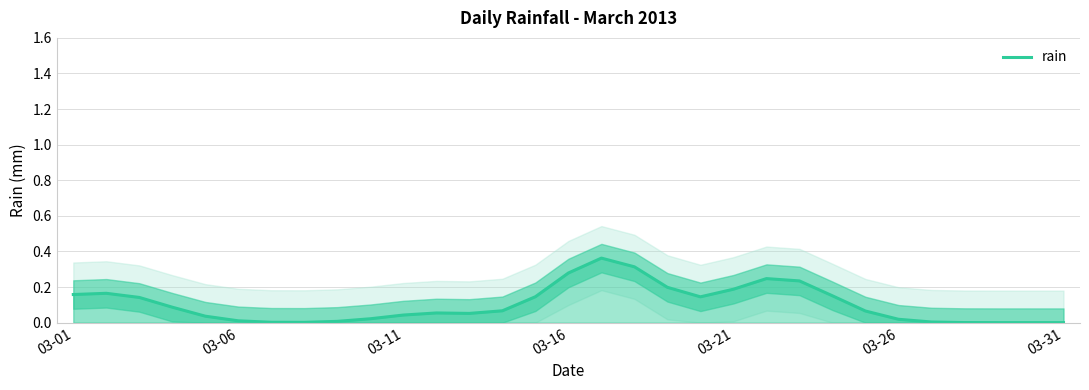

Is it true that rain equals 0.1 at 03-21?

False